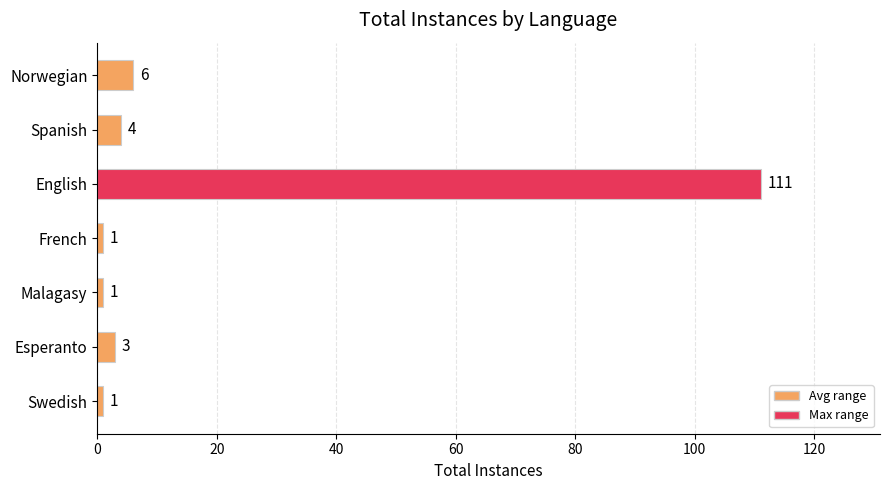

How many bars are there in total?

7